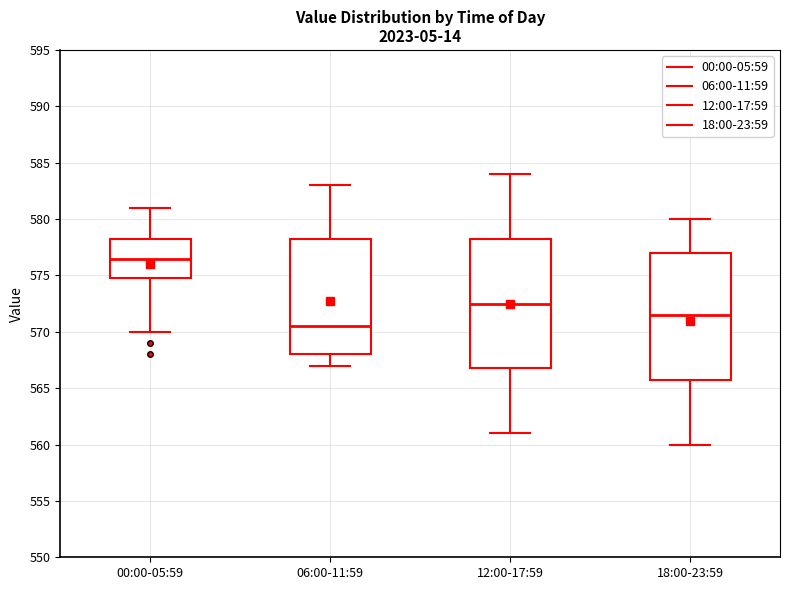

Reading left to right, read every box against the y-axis: the position of its median line, the range the box covers, and the ends of its whiskers. The values are not printed on the chart, so give them approximately, as read against the axis.

00:00-05:59: median 576.5, box 575.0 to 578.5, whiskers 570.0 to 581.0
06:00-11:59: median 570.5, box 568.0 to 578.5, whiskers 567.0 to 583.0
12:00-17:59: median 572.5, box 567.0 to 578.5, whiskers 561.0 to 584.0
18:00-23:59: median 571.5, box 566.0 to 577.0, whiskers 560.0 to 580.0